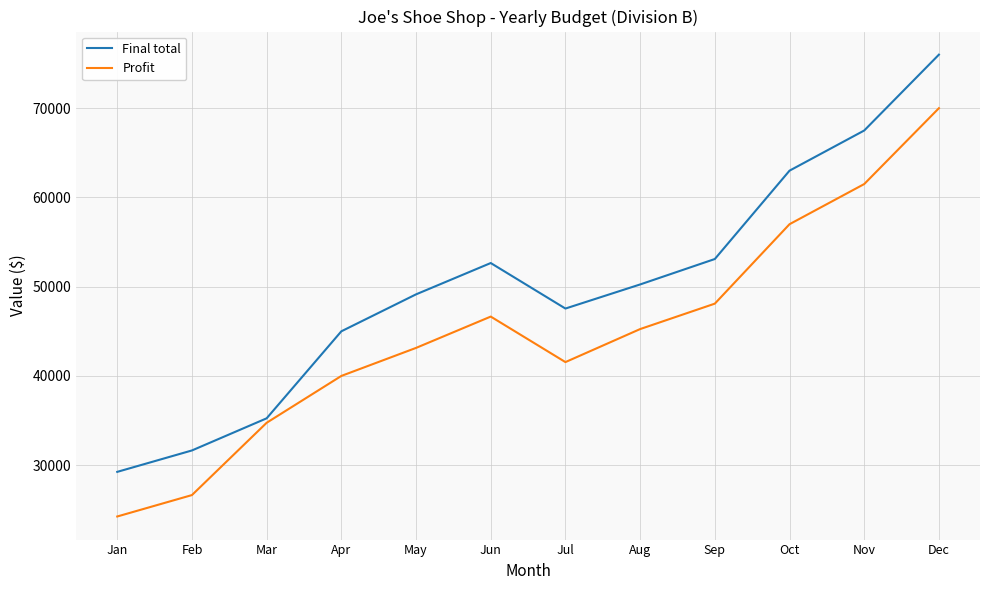

What is the difference between the Final total values at Jan and Mar?

6000